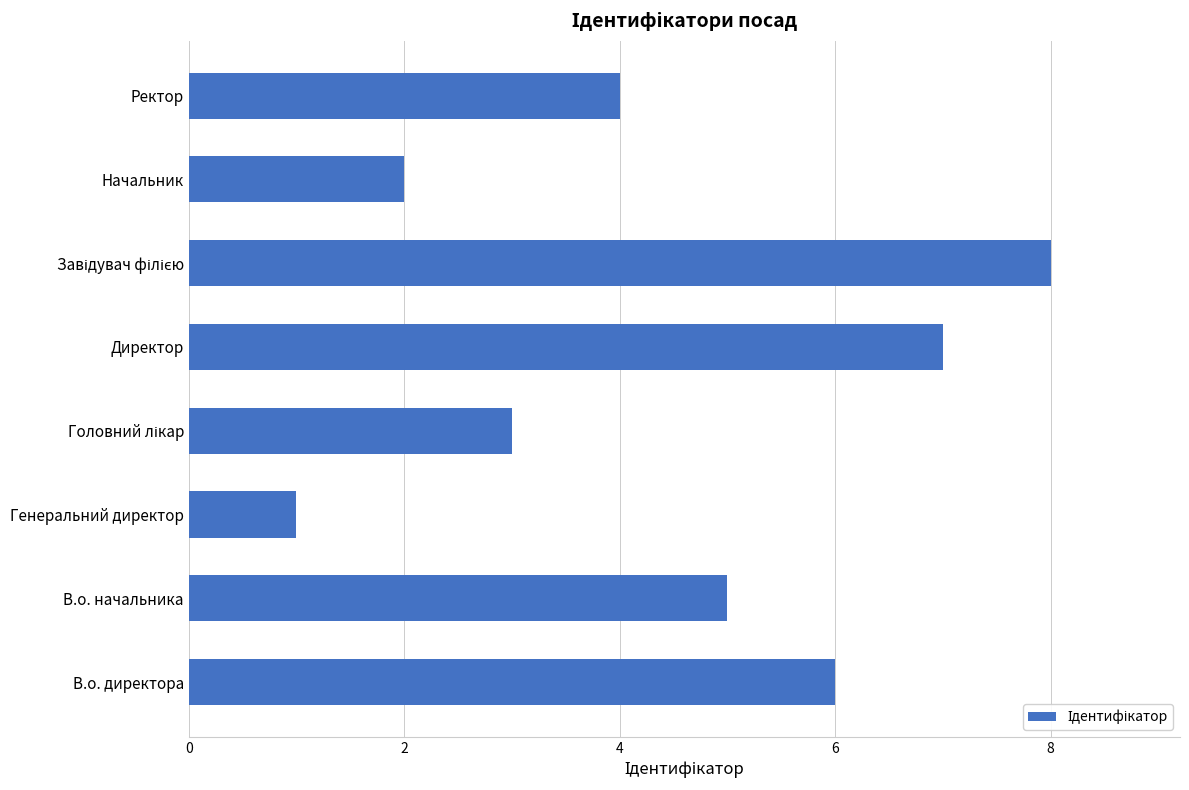

True or false: the data shows 3 at Директор.

False